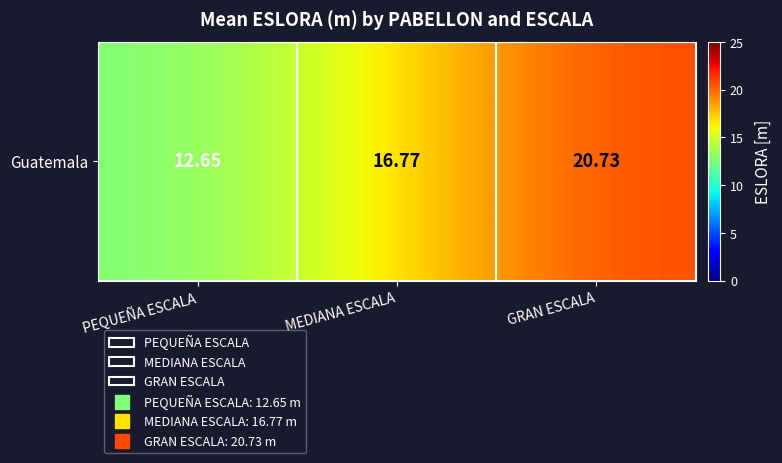

Which category has the lowest value across all series?

PEQUEÑA ESCALA